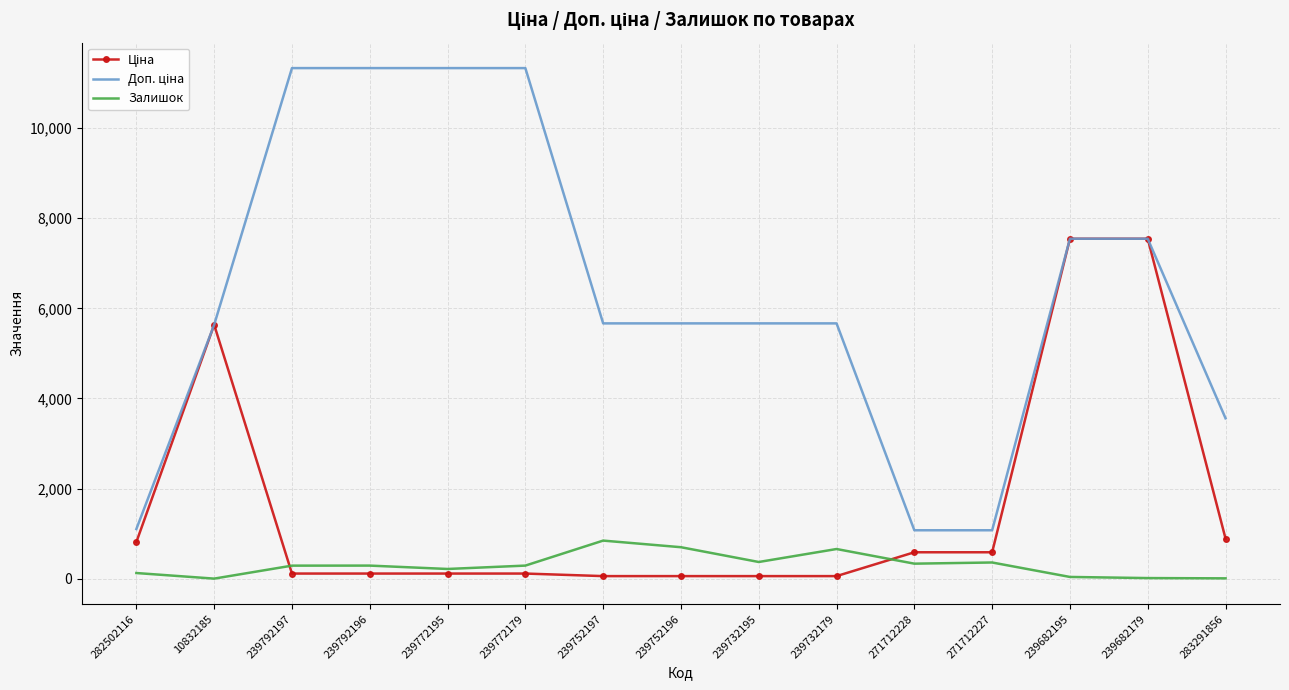

The Залишок series shows 290.0 at 239792196. True or false?

True